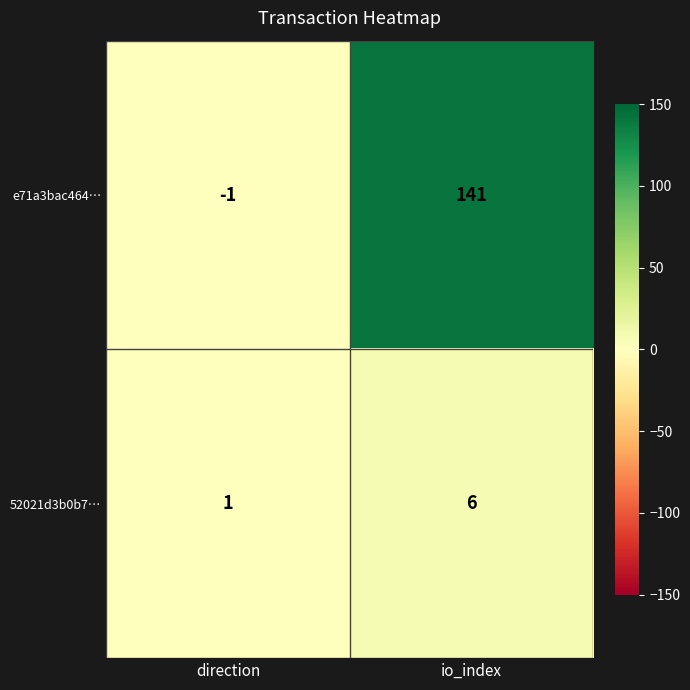

At direction, list the series in order from largest to smallest.

52021d3b0b7…, e71a3bac464…